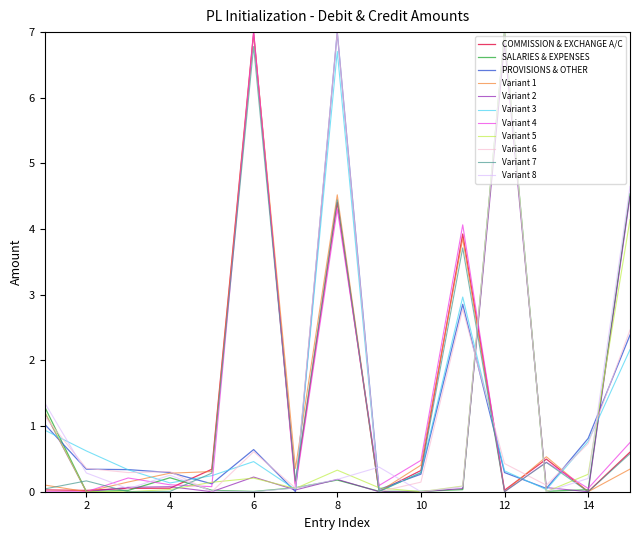

What is the maximum value for SALARIES & EXPENSES?

7.0